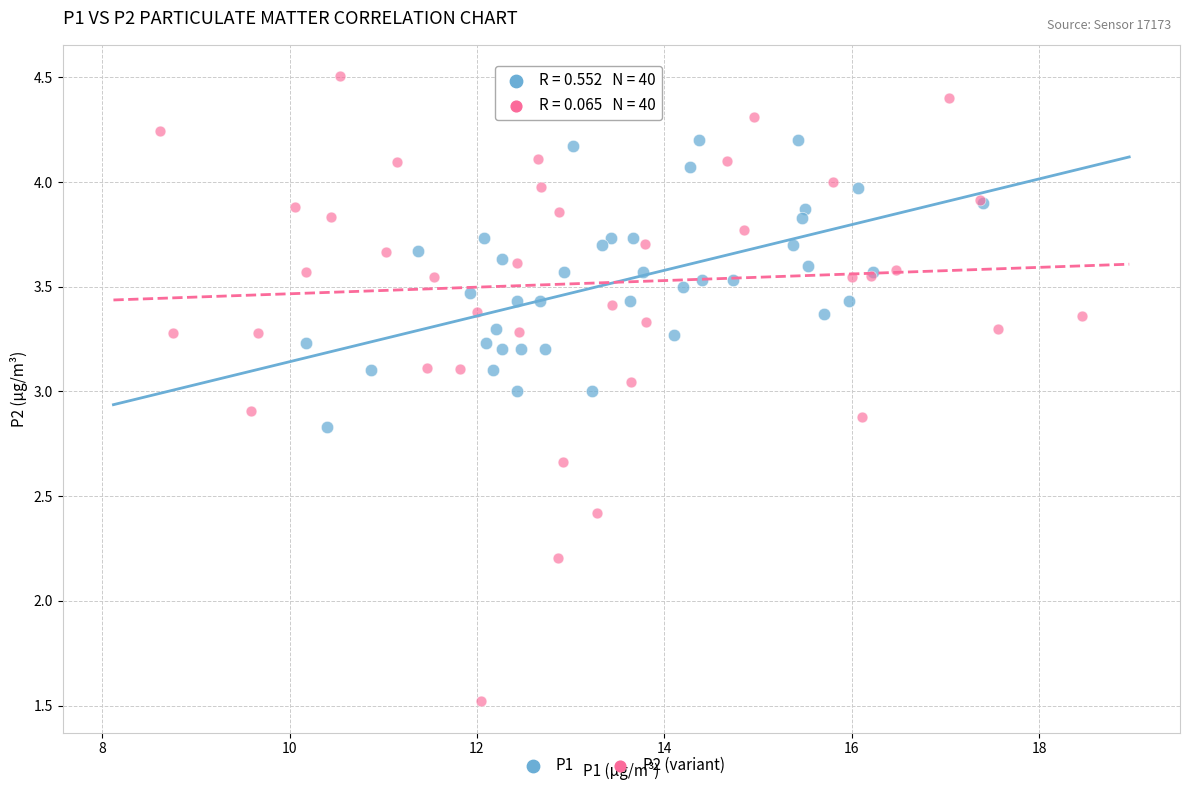

Which series contains the highest Y value?

P2 (variant)